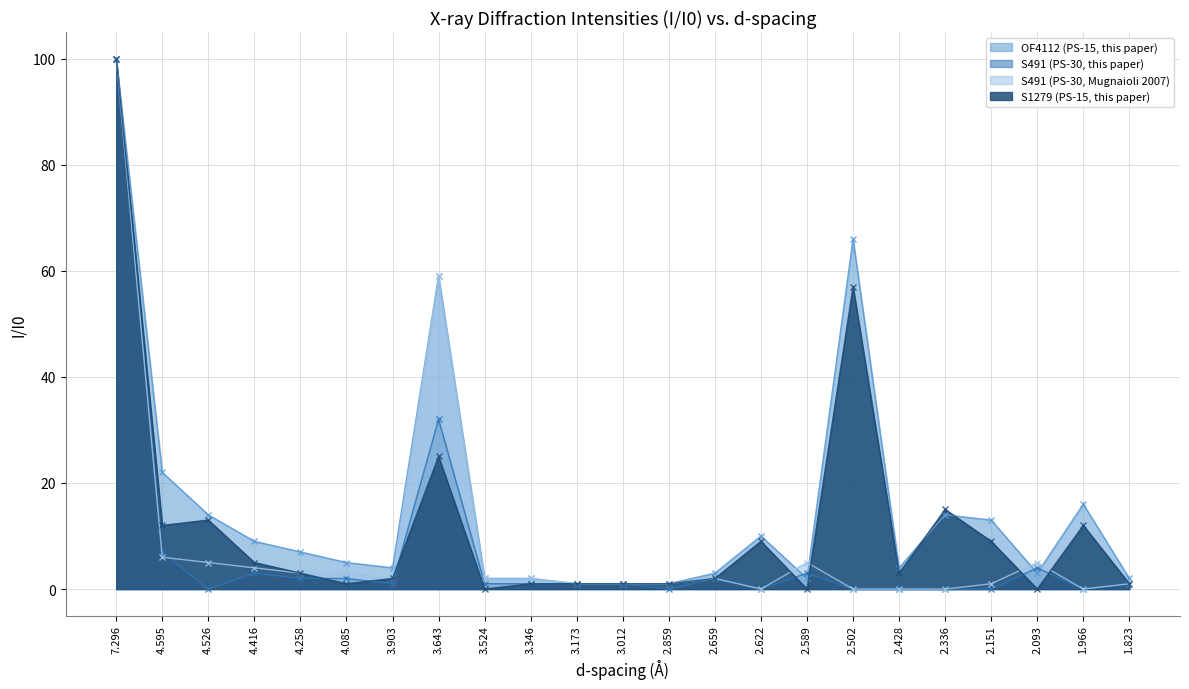

List the series in order of their peak value, highest first.

OF4112 (PS-15, this paper), S491 (PS-30, this paper), S491 (PS-30, Mugnaioli 2007), S1279 (PS-15, this paper)